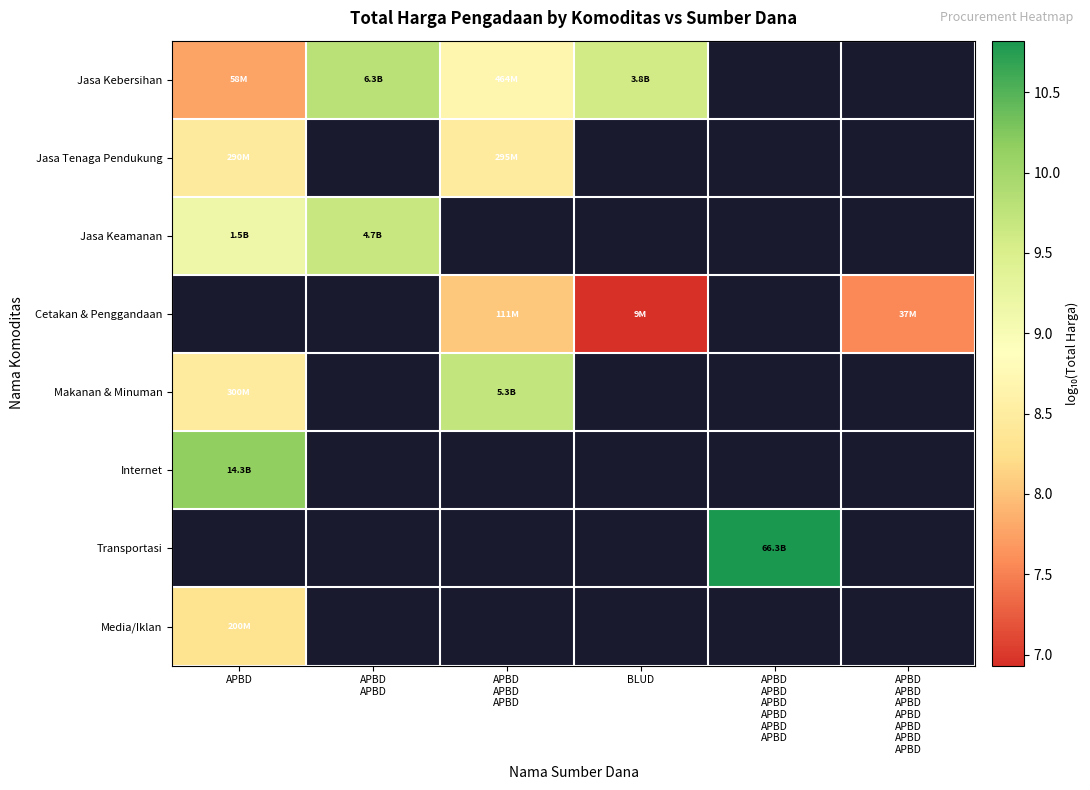

How many positive values does the Jasa Keamanan series have?

2